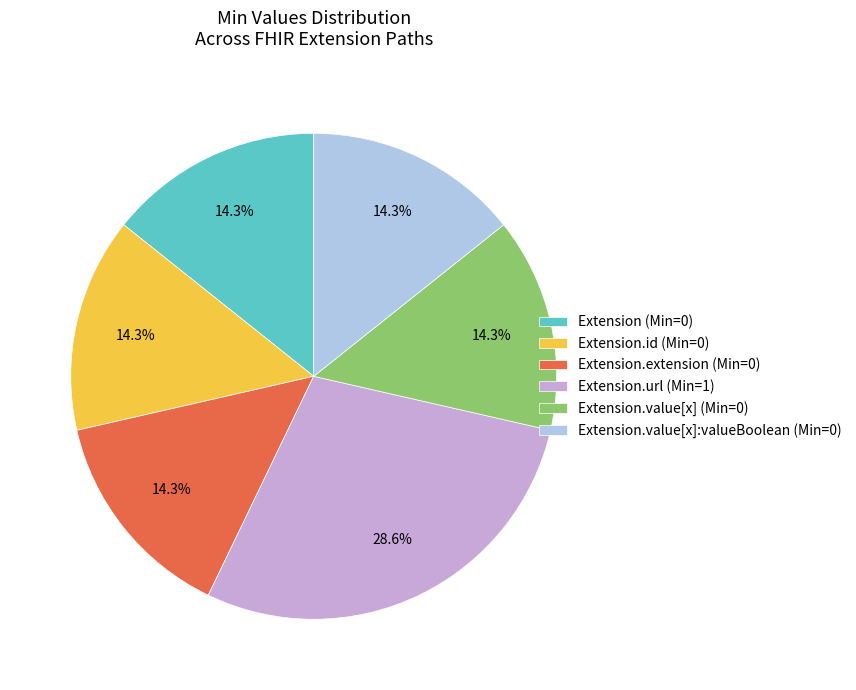

Is the sum of Extension.id (Min=0) and Extension.url (Min=1) greater than half?

No